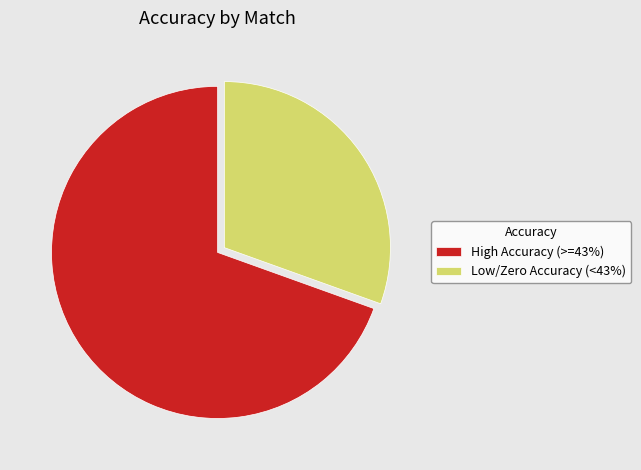

The High Accuracy (>=43%) slice represents 63% of the pie. True or false?

False